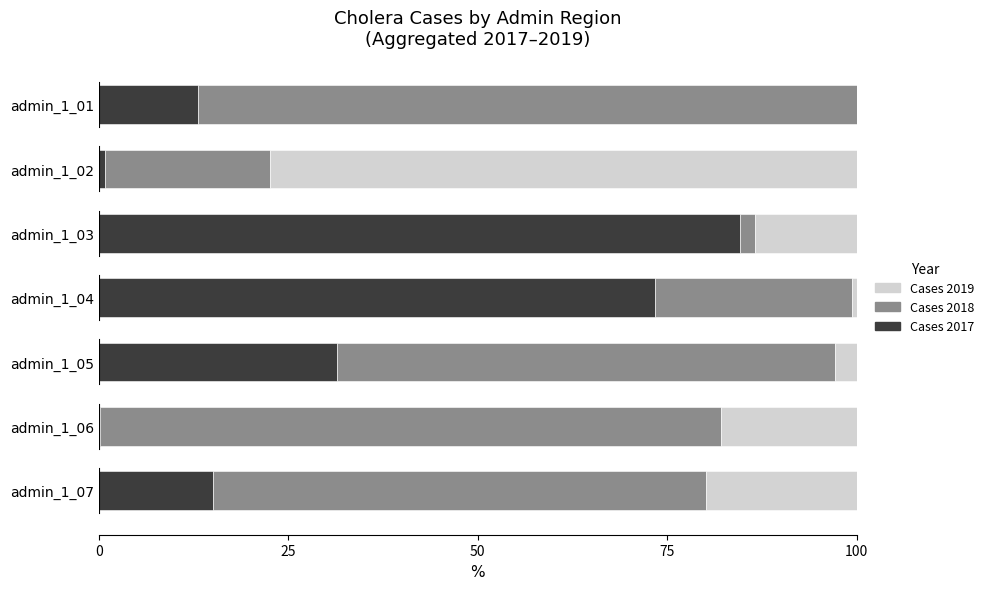

What is the total value across all series at admin_1_05?

100.0